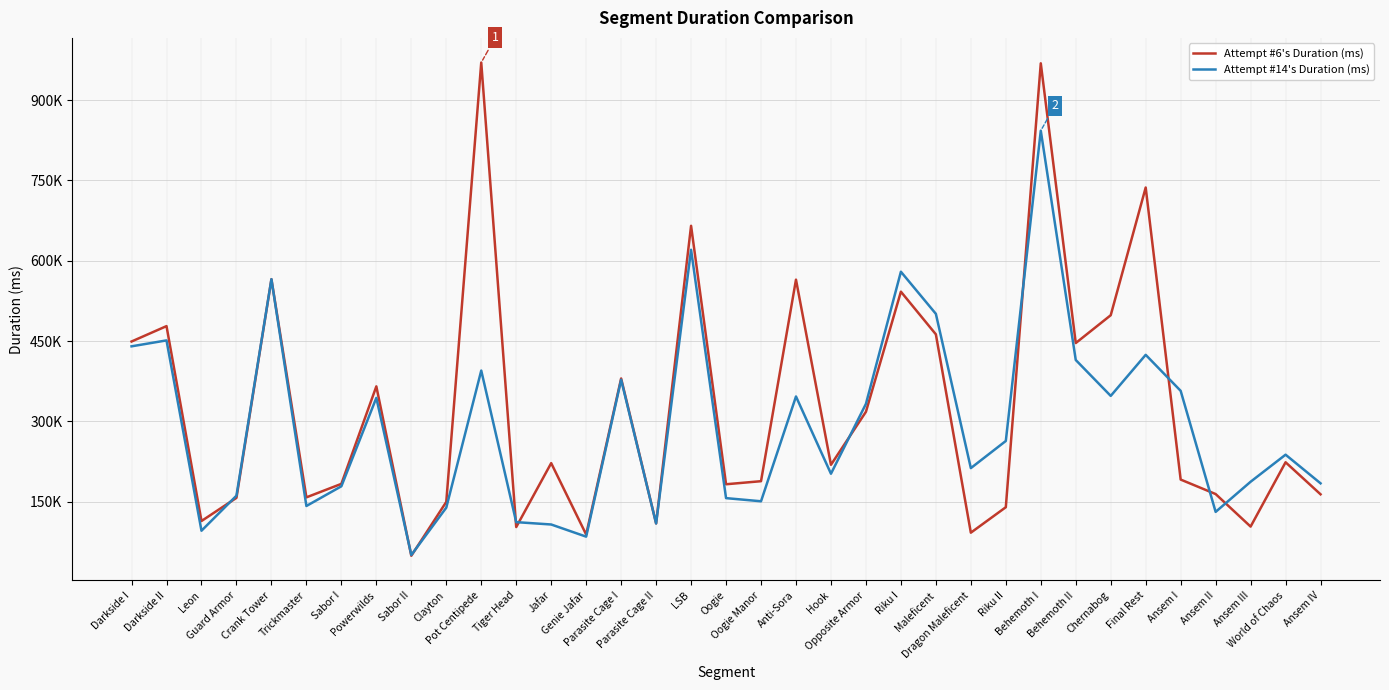

At which label does Attempt #14's Duration (ms) reach its minimum?

Sabor II